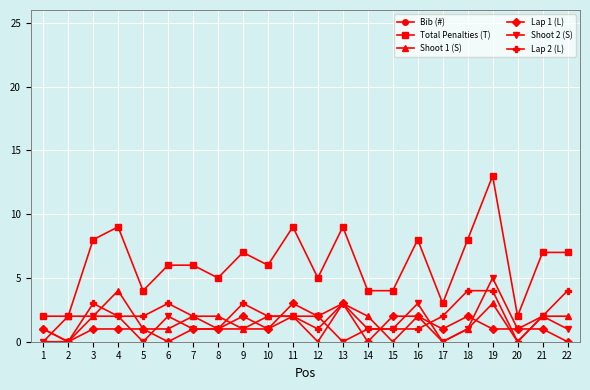

True or false: Bib (#) and Total Penalties (T) cross at least once.

False